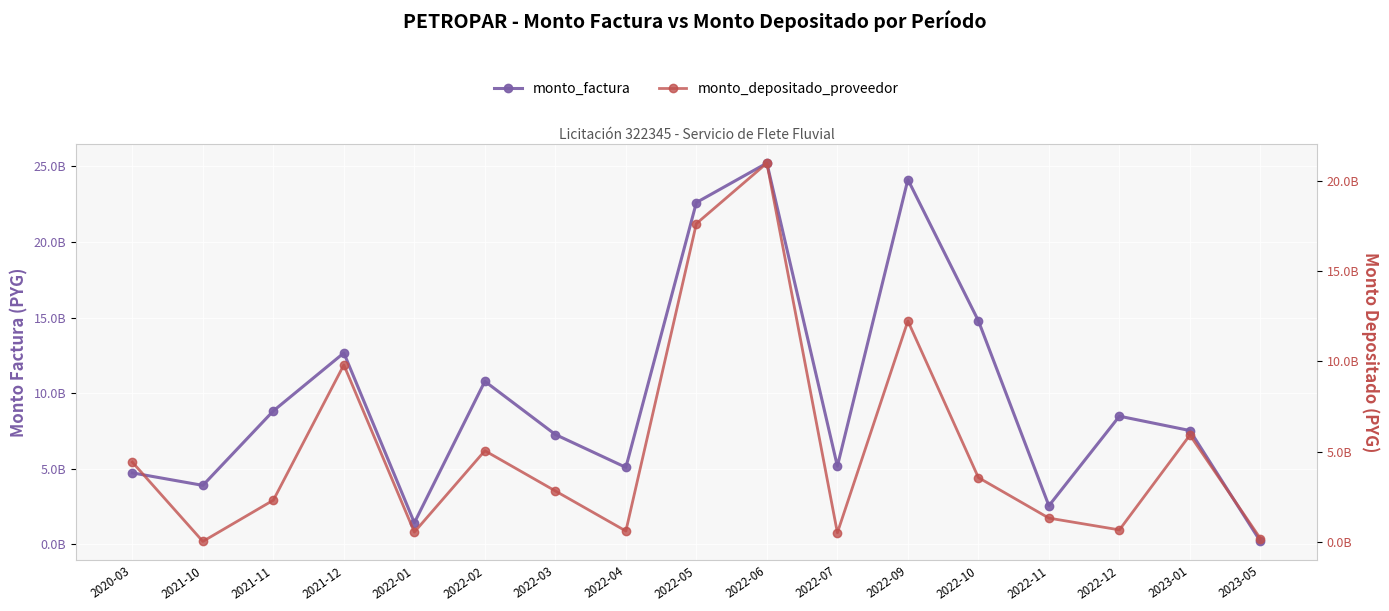

What is the minimum value shown in the chart?

20756030